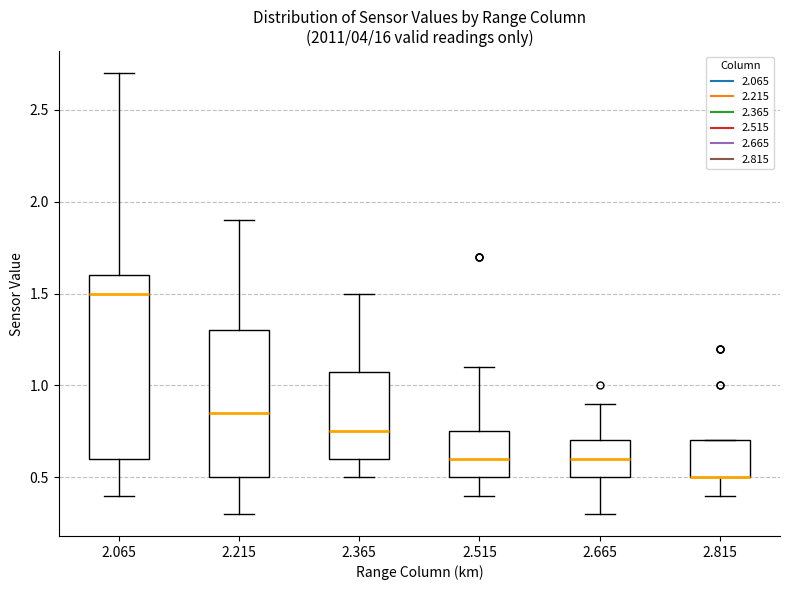

Reading left to right, read every box against the y-axis: the position of its median line, the range the box covers, and the ends of its whiskers. The values are not printed on the chart, so give them approximately, as read against the axis.

2.065: median 1.50, box 0.60 to 1.60, whiskers 0.40 to 2.70
2.215: median 0.85, box 0.50 to 1.30, whiskers 0.30 to 1.90
2.365: median 0.75, box 0.60 to 1.10, whiskers 0.50 to 1.50
2.515: median 0.60, box 0.50 to 0.75, whiskers 0.40 to 1.10
2.665: median 0.60, box 0.50 to 0.70, whiskers 0.30 to 0.90
2.815: median 0.50 (drawn on the box's lower edge), box 0.50 to 0.70, whiskers 0.40 to 0.70